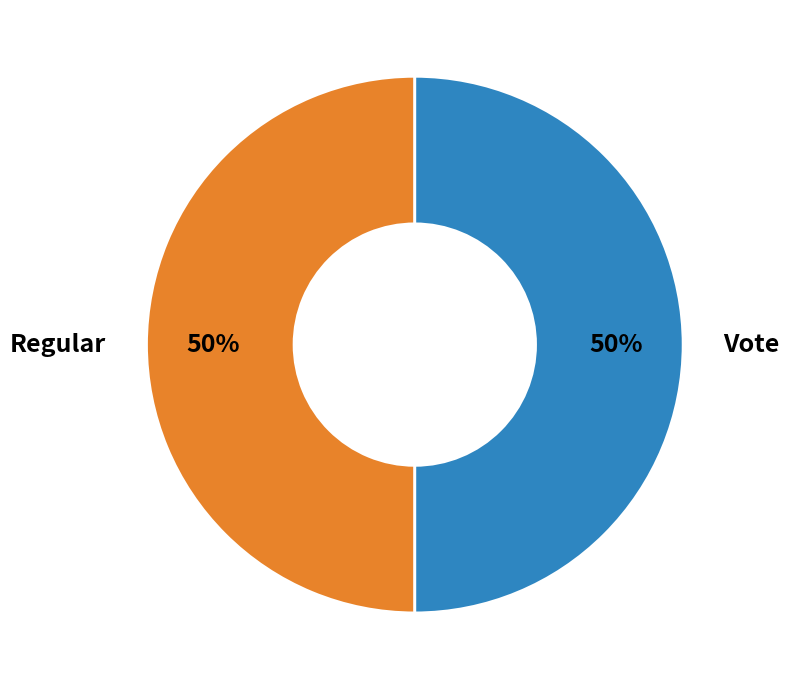

To the nearest percent, what is the average slice percentage?

50%